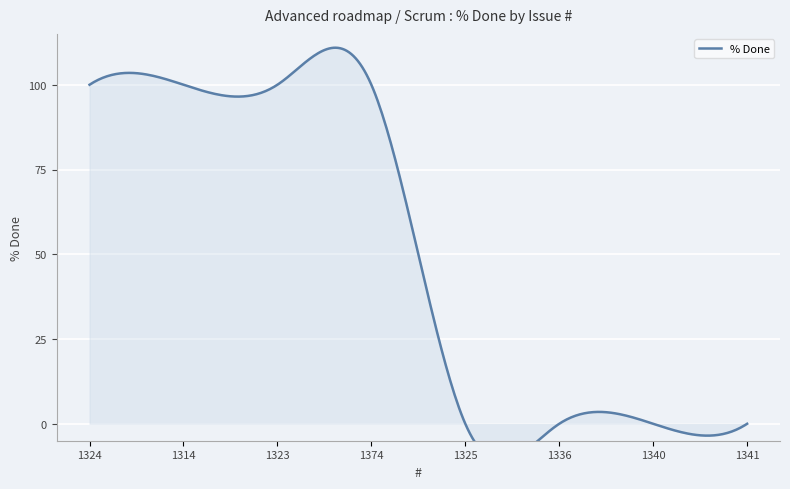

What is the difference between the maximum and minimum values?

100